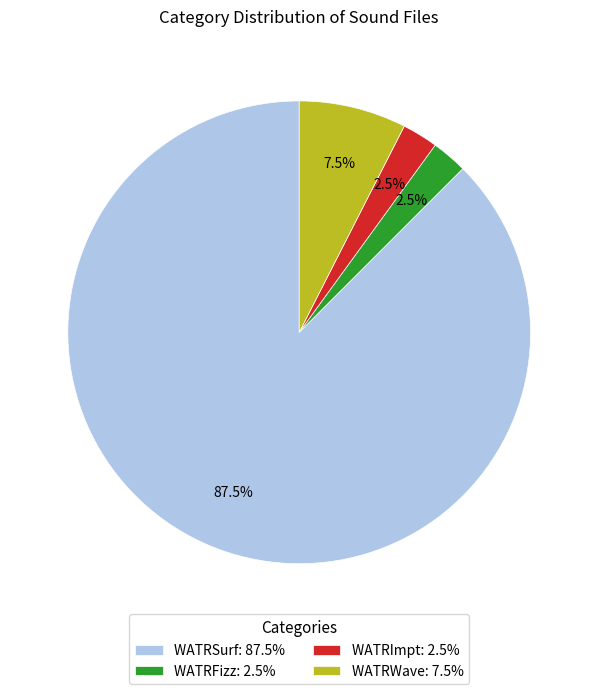

How many segments does this pie chart have?

4